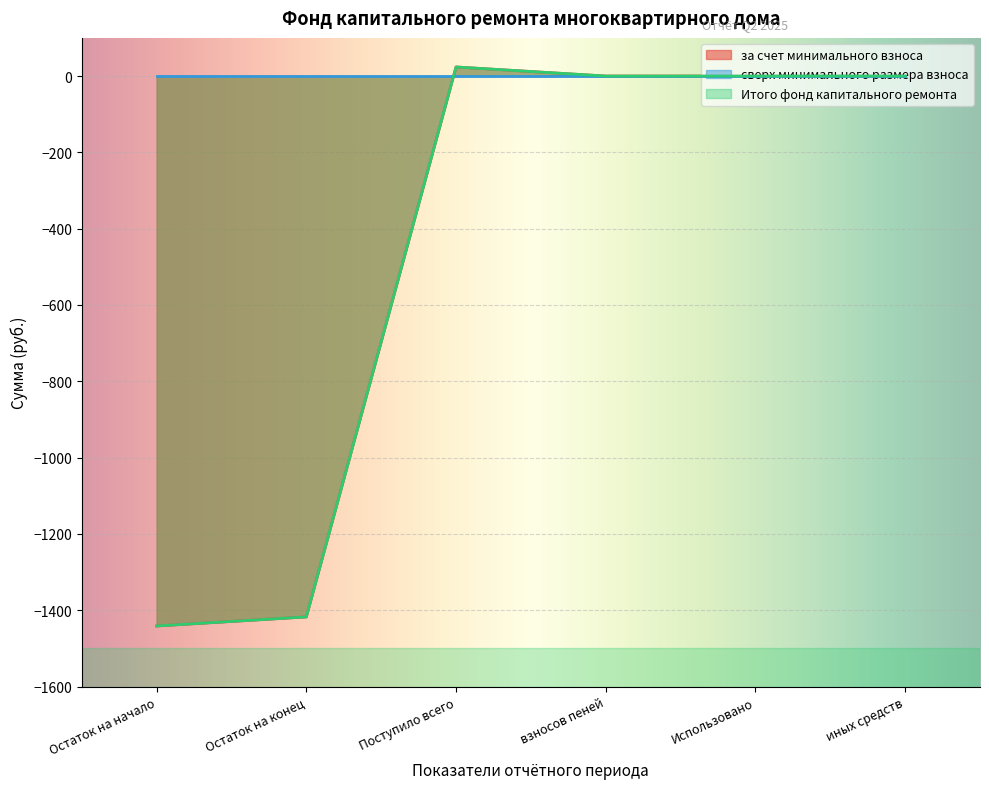

True or false: за счет минимального взноса and Итого фонд капитального ремонта intersect in this chart.

False